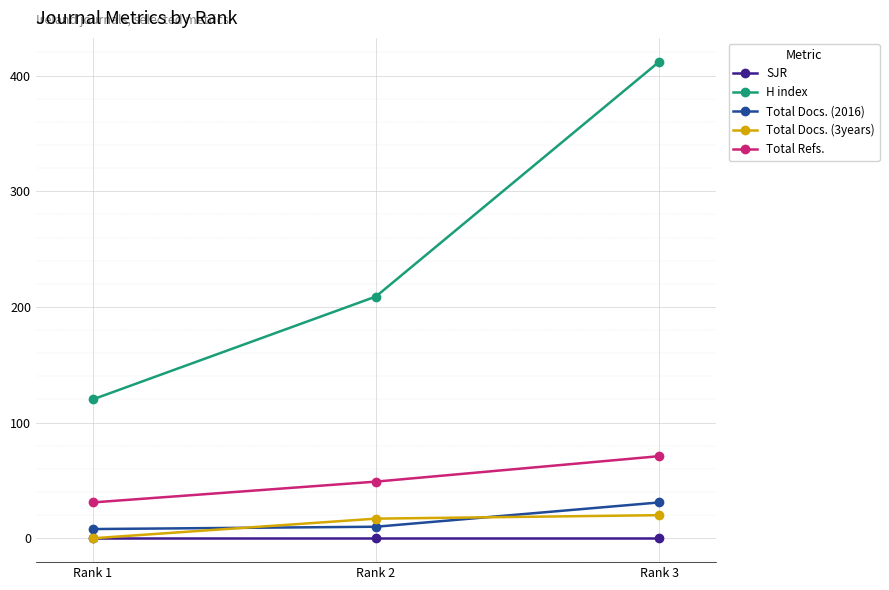

What is the difference between the highest and lowest values at Rank 3?

412